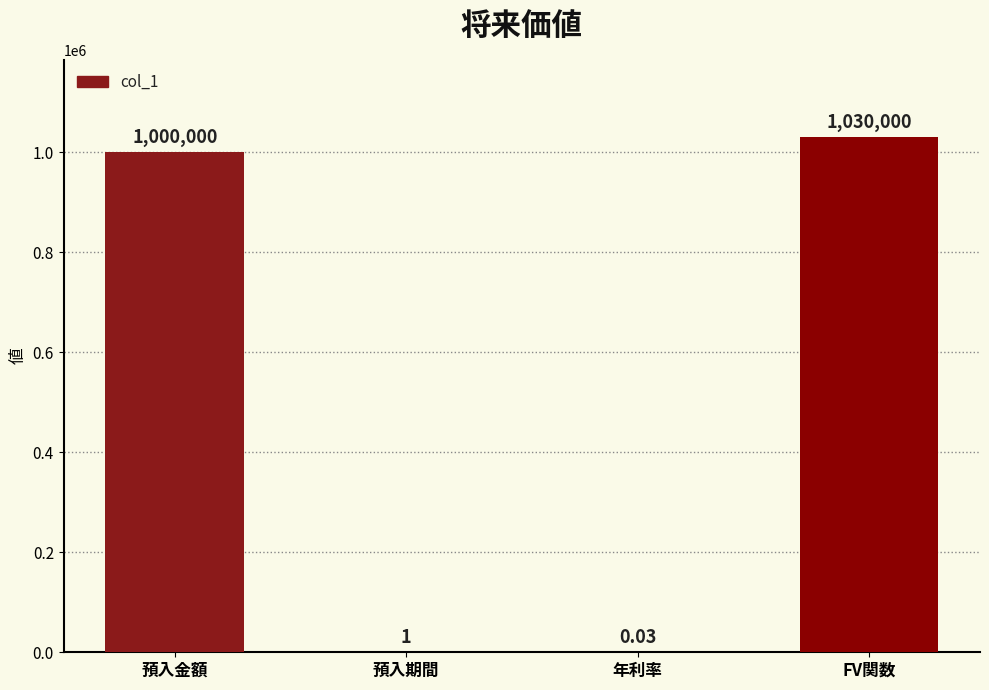

What is the approximate value at FV関数?

1030000.0